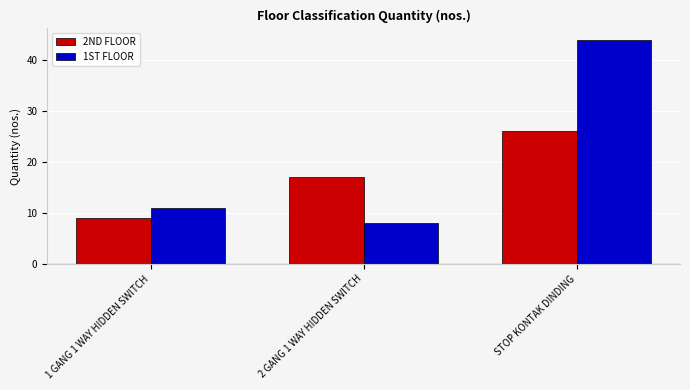

What are all the series names shown in the legend?

2ND FLOOR, 1ST FLOOR